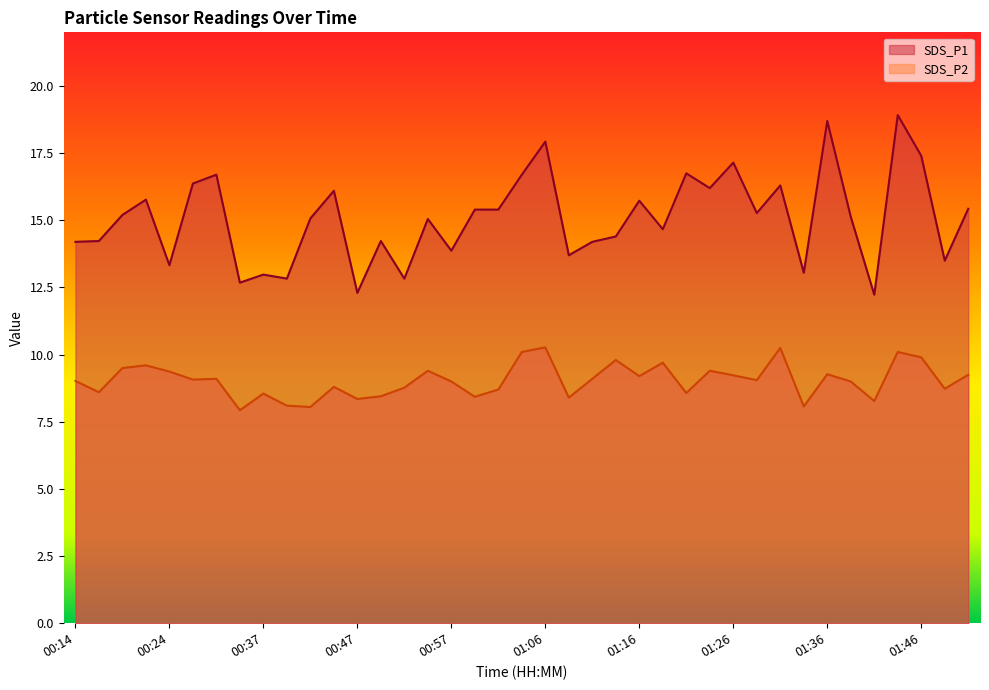

Reading left to right, what are all the values shown in this chart?

SDS_P1: 00:14=14.2	00:17=14.2	00:19=15.2	00:21=15.8	00:24=13.3	00:26=16.4	00:29=16.7	00:32=12.7	00:37=13.0	00:40=12.8	00:42=15.1	00:44=16.1	00:47=12.3	00:49=14.2	00:52=12.8	00:54=15.1	00:57=13.9	00:59=15.4	01:01=15.4	01:04=16.7	01:06=17.9	01:09=13.7	01:11=14.2	01:14=14.4	01:16=15.7	01:19=14.7	01:21=16.8	01:23=16.2	01:26=17.1	01:28=15.3	01:31=16.3	01:33=13.1	01:36=18.7	01:38=15.1	01:41=12.2	01:43=18.9	01:46=17.4	01:48=13.5	01:51=15.4
SDS_P2: 00:14=9.0	00:17=8.6	00:19=9.5	00:21=9.6	00:24=9.4	00:26=9.1	00:29=9.1	00:32=7.9	00:37=8.6	00:40=8.1	00:42=8.1	00:44=8.8	00:47=8.3	00:49=8.4	00:52=8.8	00:54=9.4	00:57=9.0	00:59=8.4	01:01=8.7	01:04=10.1	01:06=10.3	01:09=8.4	01:11=9.1	01:14=9.8	01:16=9.2	01:19=9.7	01:21=8.6	01:23=9.4	01:26=9.2	01:28=9.1	01:31=10.2	01:33=8.1	01:36=9.3	01:38=9.0	01:41=8.3	01:43=10.1	01:46=9.9	01:48=8.7	01:51=9.2